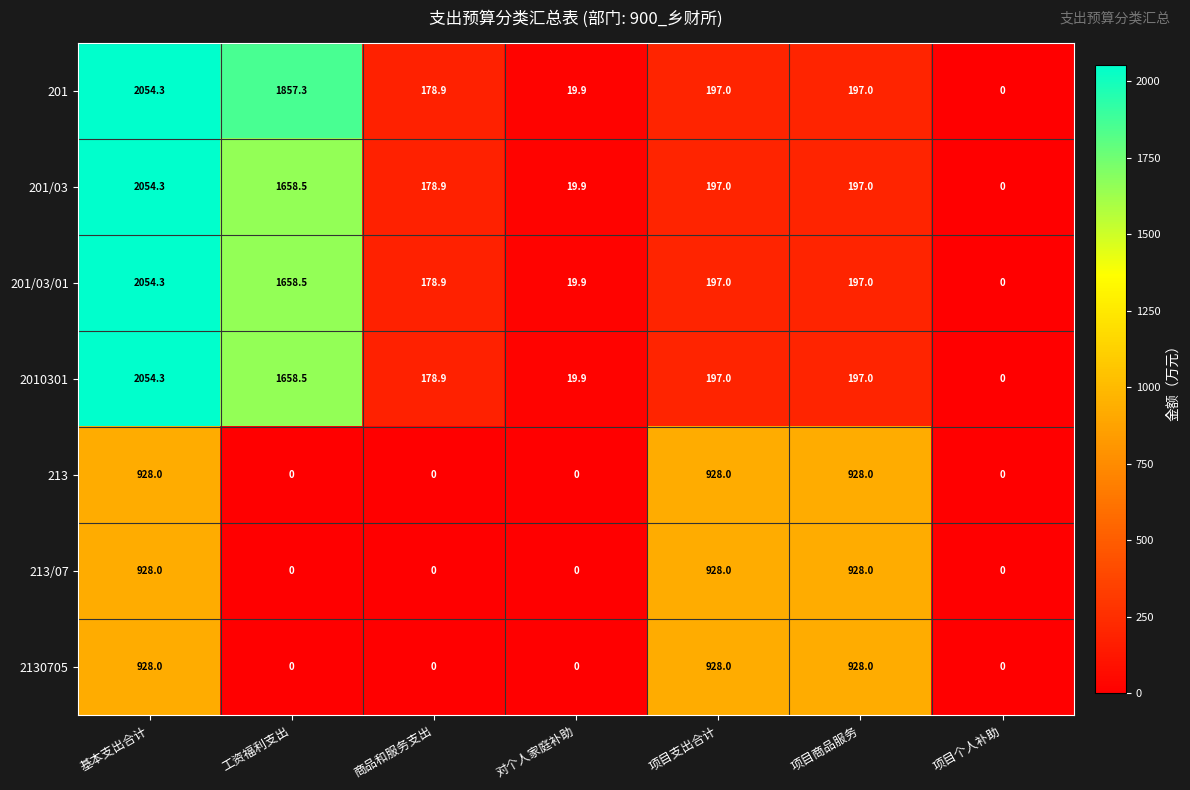

At which category is the sum across all series the highest?

基本支出合计